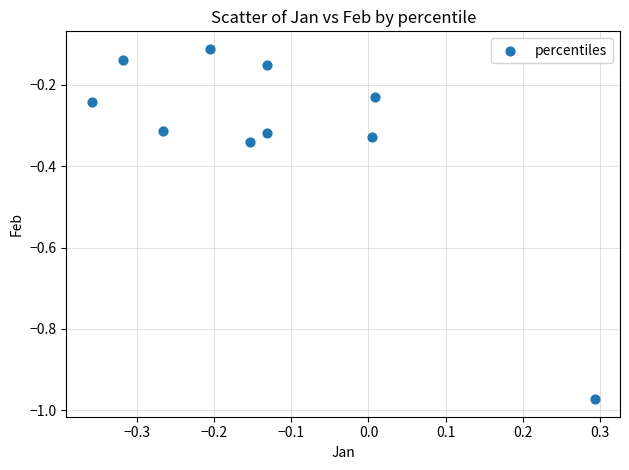

What is the range of X values (max minus min)?

0.7